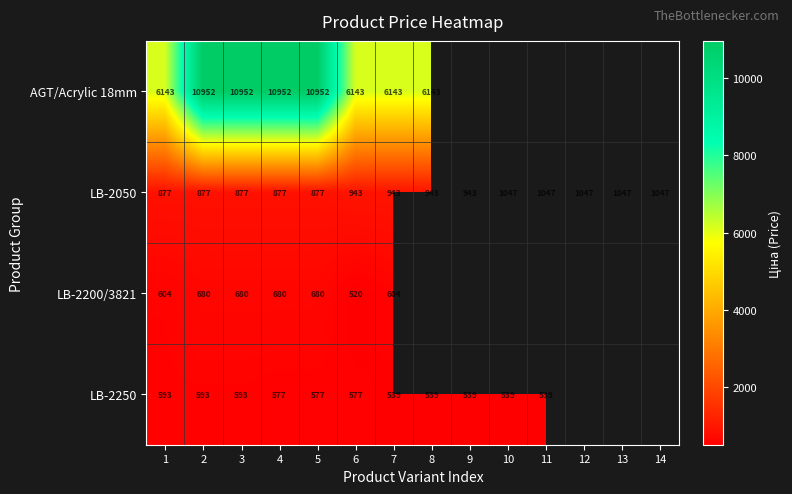

Is the value of LB-2050 at 4 greater than the value of LB-2250 at 3?

Yes